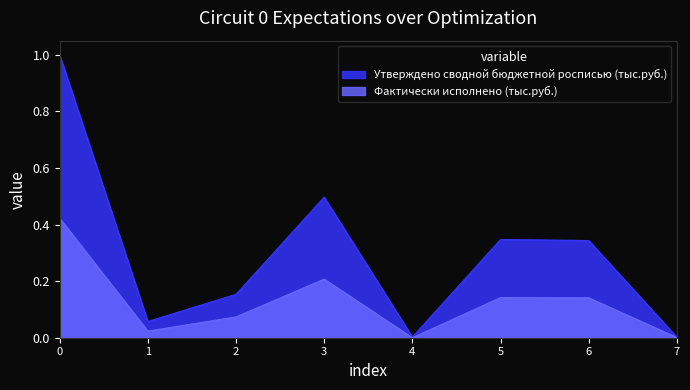

At how many categories does at least one series exceed 0?

8